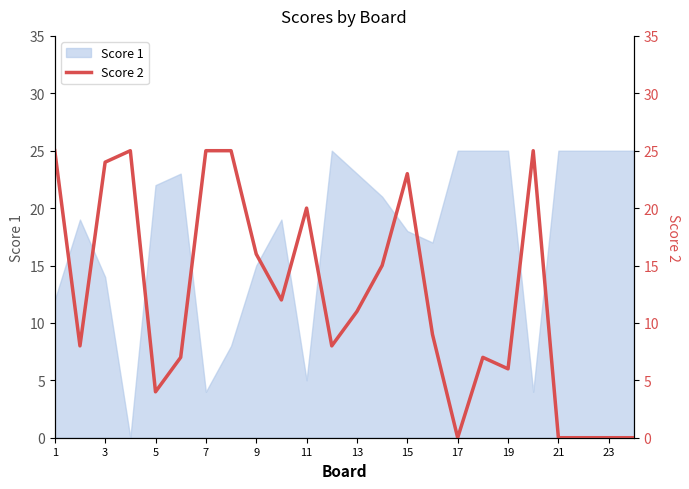

How many values are below 11?

12